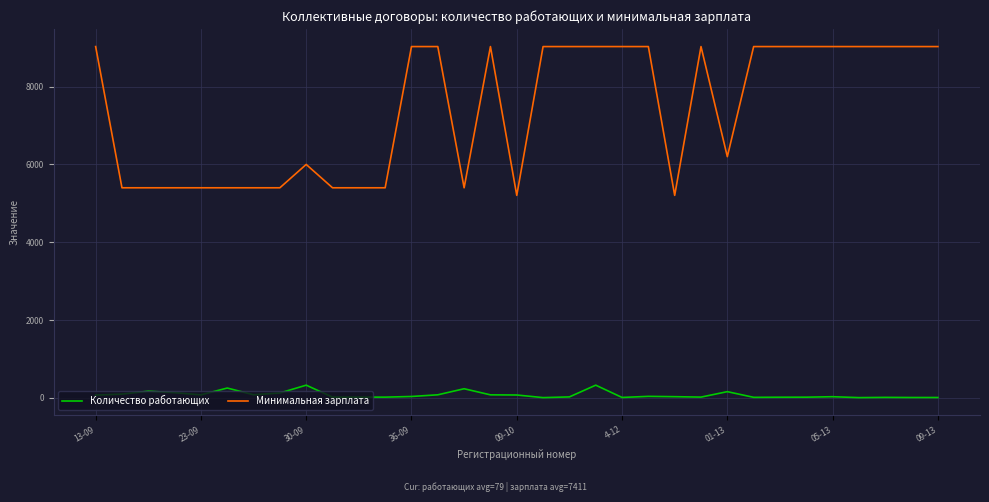

True or false: Количество работающих and Минимальная зарплата intersect in this chart.

False